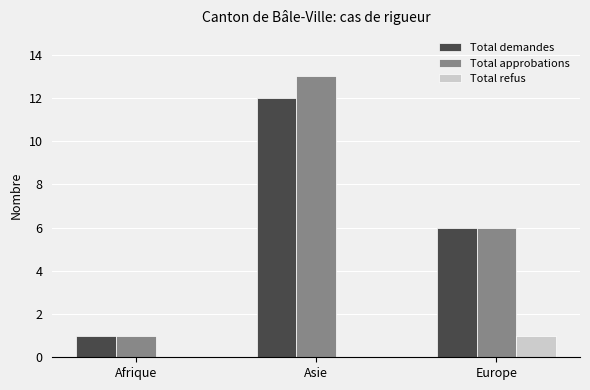

Which category has the highest value in the Total demandes series?

Asie